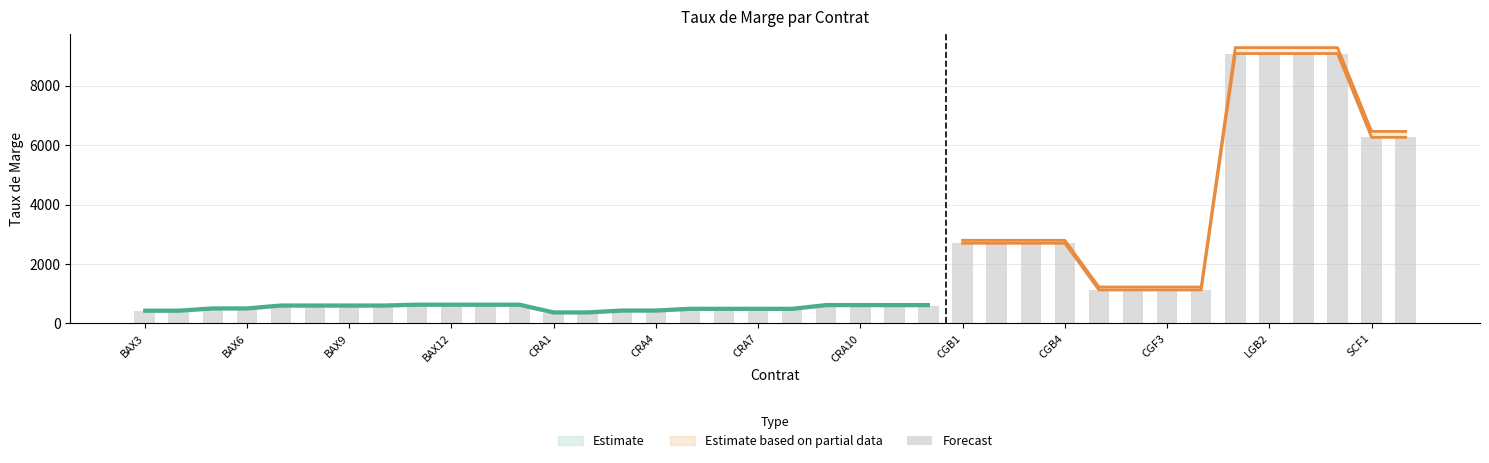

What is the sum of all values?

76370